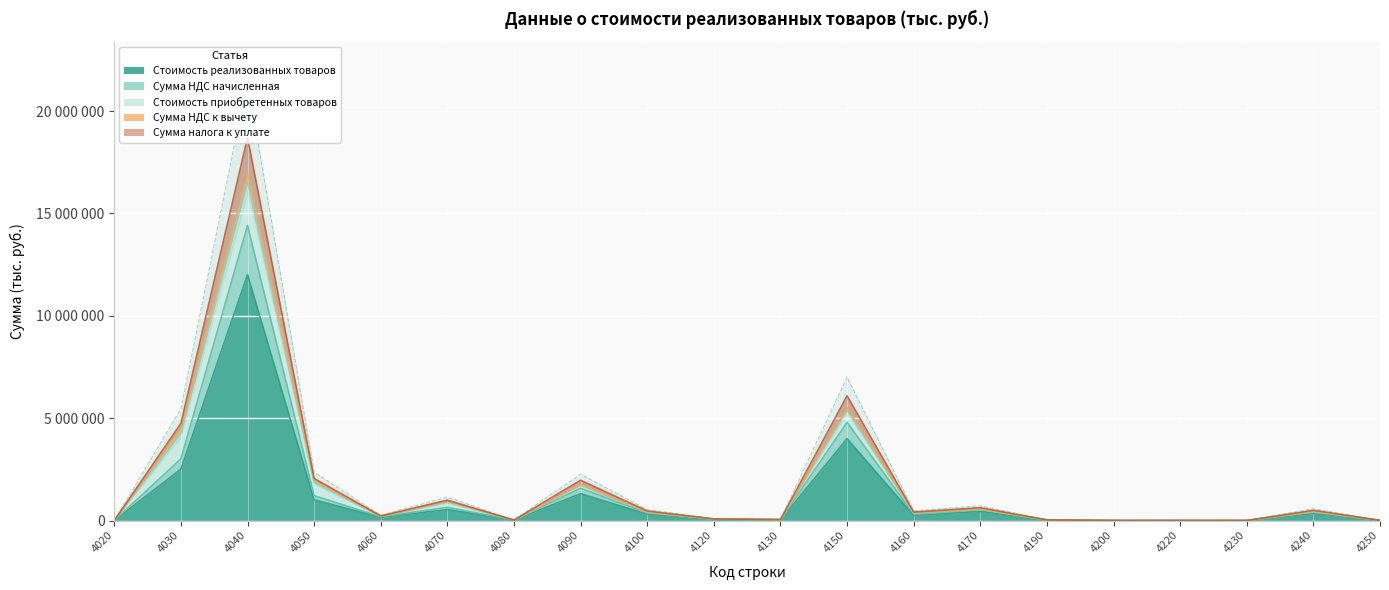

Which has a higher value, 4250 or 4030?

4030